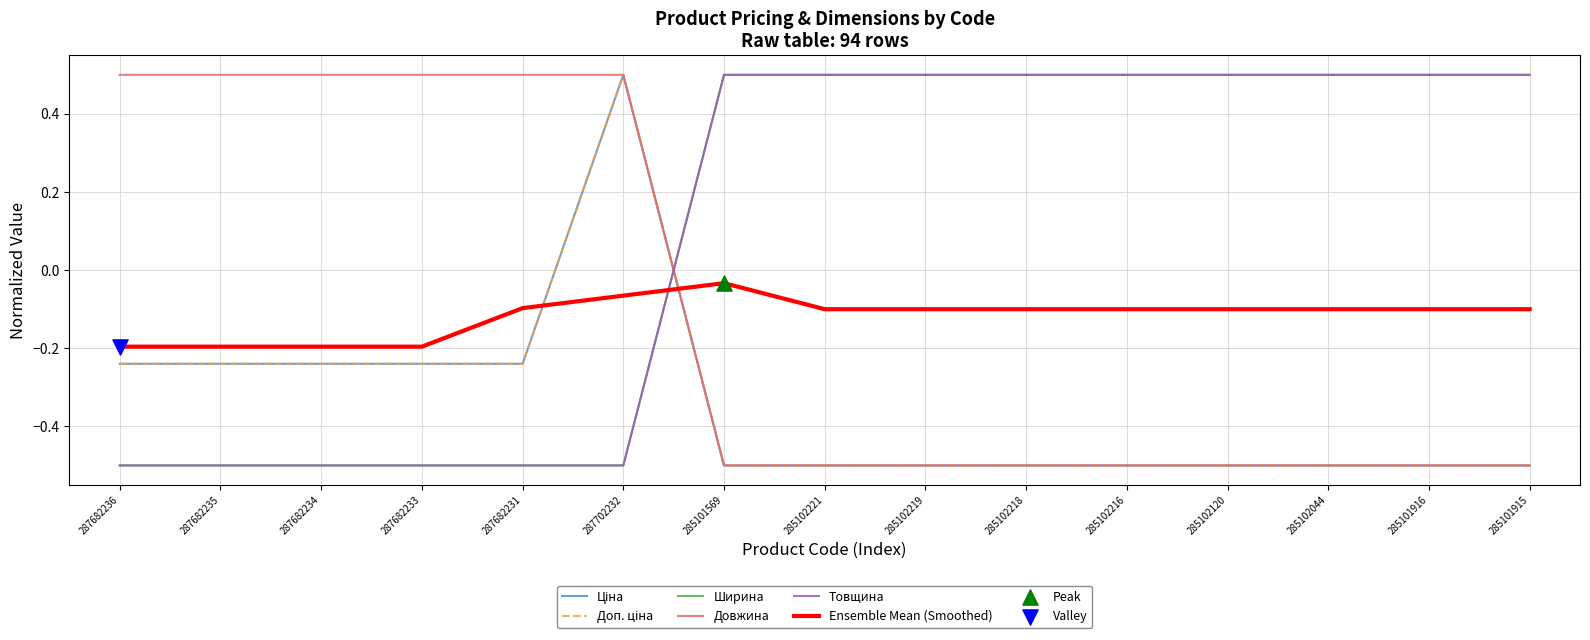

What is the total value across all series at 285102044?

-0.6